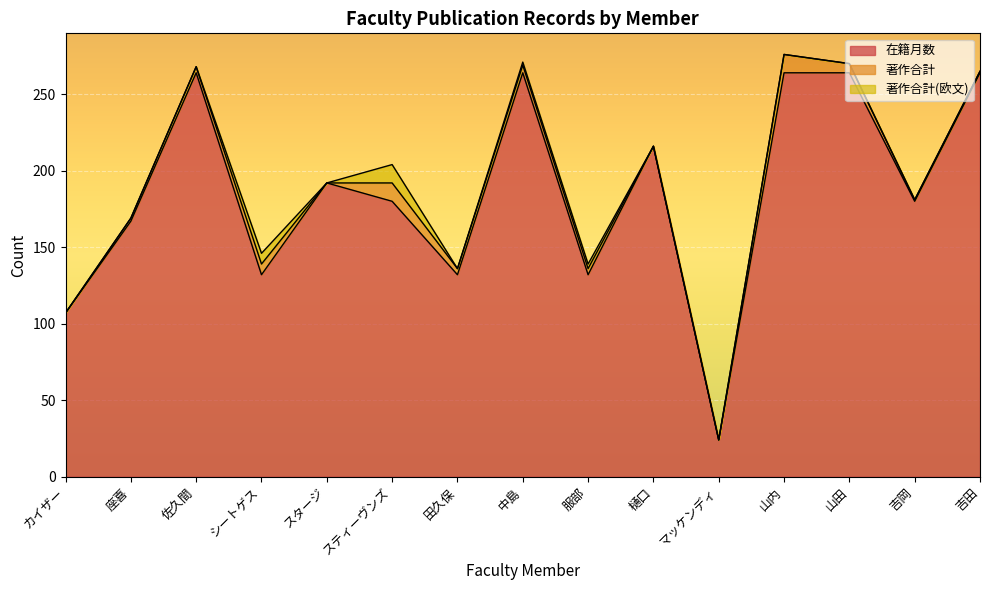

What is the average value of the 著作合計(欧文) series?

2